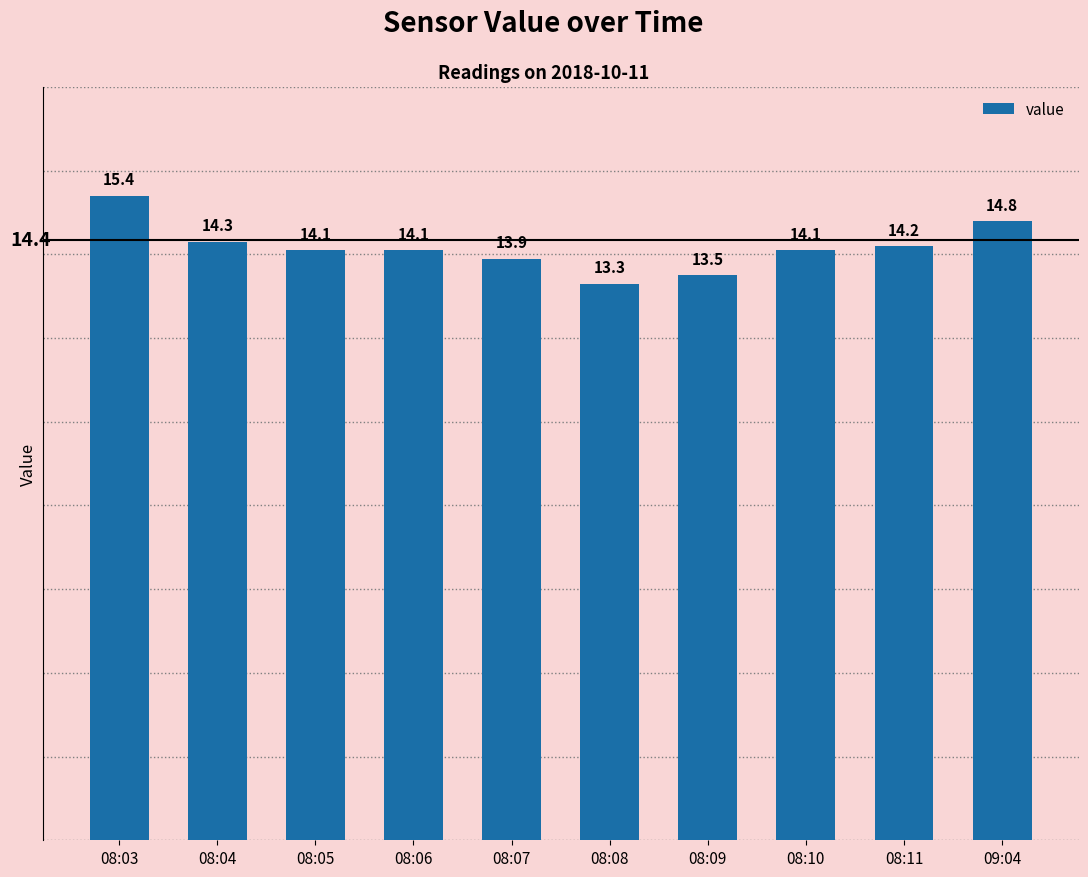

What is the sum of all values?

141.7